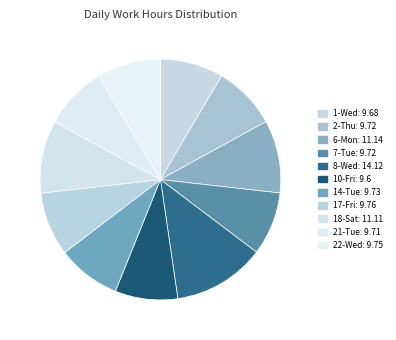

The 14-Tue slice represents 9% of the pie. True or false?

True